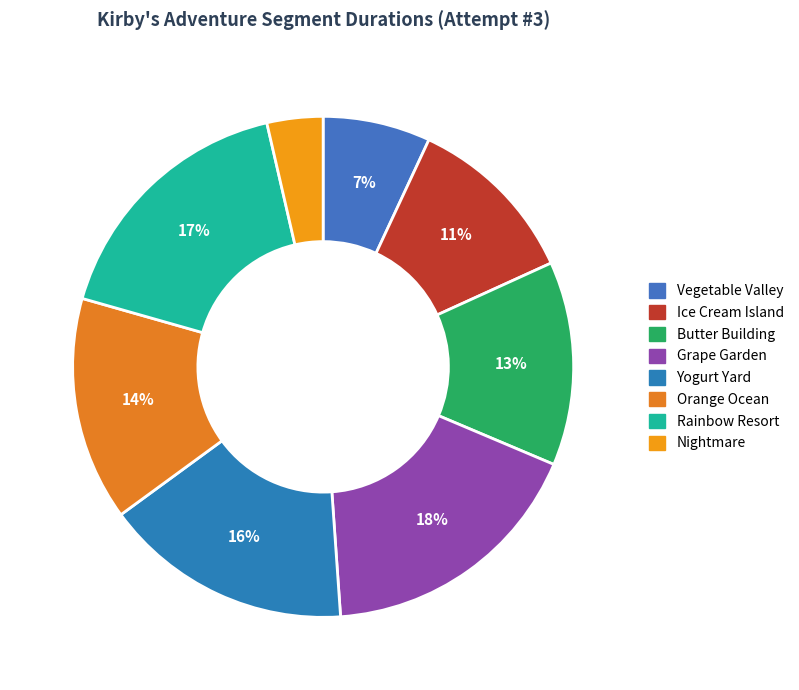

What is the change in value from Ice Cream Island to Grape Garden?

+292397